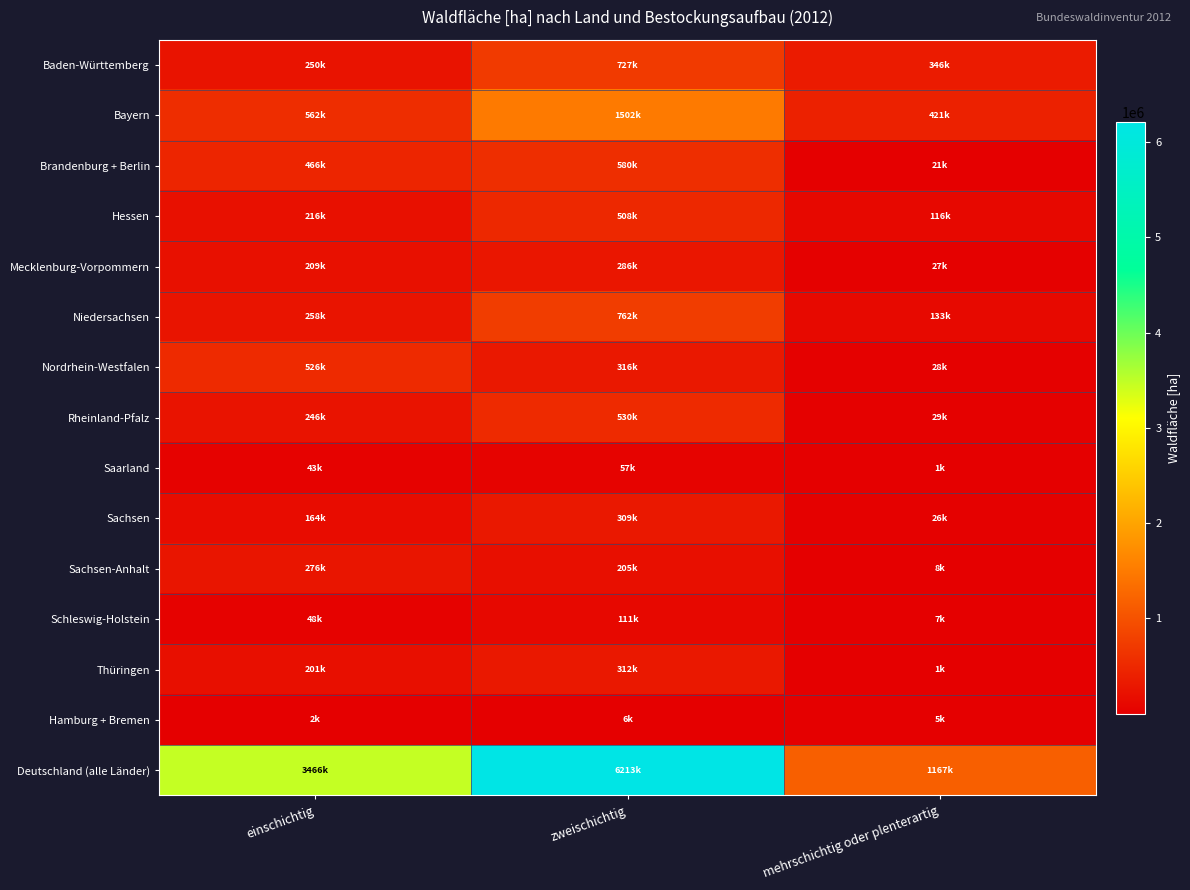

Reading right to left, transcribe all the data shown in this chart.

Baden-Württemberg: mehrschichtig oder plenterartig=345988.5	zweischichtig=727196.2	einschichtig=249536.0
Bayern: mehrschichtig oder plenterartig=420804.8	zweischichtig=1502064.1	einschichtig=561818.2
Brandenburg + Berlin: mehrschichtig oder plenterartig=20532.1	zweischichtig=580428.0	einschichtig=465921.8
Hessen: mehrschichtig oder plenterartig=115571.5	zweischichtig=508274.8	einschichtig=216346.7
Mecklenburg-Vorpommern: mehrschichtig oder plenterartig=27419.3	zweischichtig=285916.1	einschichtig=209221.4
Niedersachsen: mehrschichtig oder plenterartig=132522.2	zweischichtig=762000.1	einschichtig=258366.0
Nordrhein-Westfalen: mehrschichtig oder plenterartig=27838.1	zweischichtig=316161.5	einschichtig=525742.8
Rheinland-Pfalz: mehrschichtig oder plenterartig=28570.6	zweischichtig=530496.8	einschichtig=246483.4
Saarland: mehrschichtig oder plenterartig=783.5	zweischichtig=57193.1	einschichtig=42698.9
Sachsen: mehrschichtig oder plenterartig=26112.1	zweischichtig=309159.7	einschichtig=164247.3
Sachsen-Anhalt: mehrschichtig oder plenterartig=7871.6	zweischichtig=205359.8	einschichtig=275507.0
Schleswig-Holstein: mehrschichtig oder plenterartig=6880.7	zweischichtig=111386.8	einschichtig=47965.1
Thüringen: mehrschichtig oder plenterartig=1002.6	zweischichtig=311861.2	einschichtig=200530.1
Hamburg + Bremen: mehrschichtig oder plenterartig=5142.6	zweischichtig=5933.8	einschichtig=1582.3
Deutschland (alle Länder): mehrschichtig oder plenterartig=1167040.4	zweischichtig=6213432.1	einschichtig=3465967.1